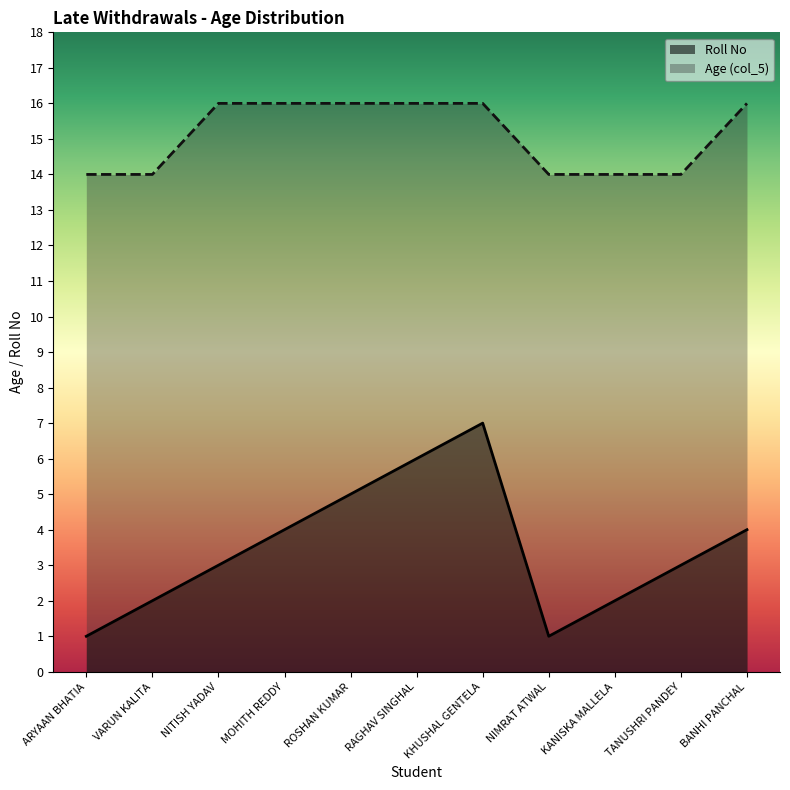

Does the chart display data point markers on the line(s)?

No